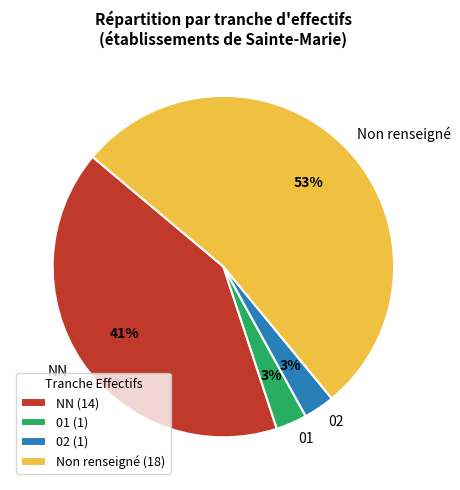

The Non renseigné slice represents 45% of the pie. True or false?

False